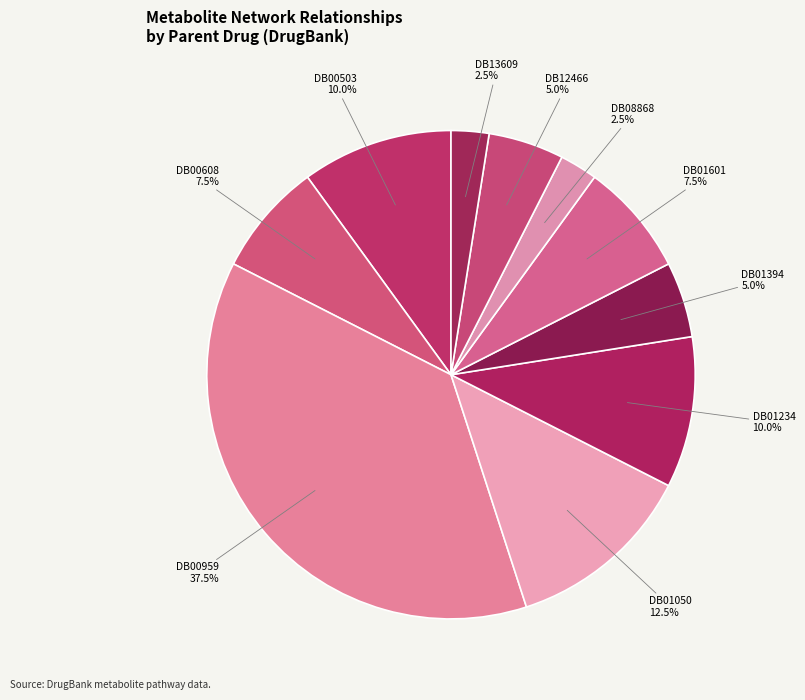

How many segments does this pie chart have?

10